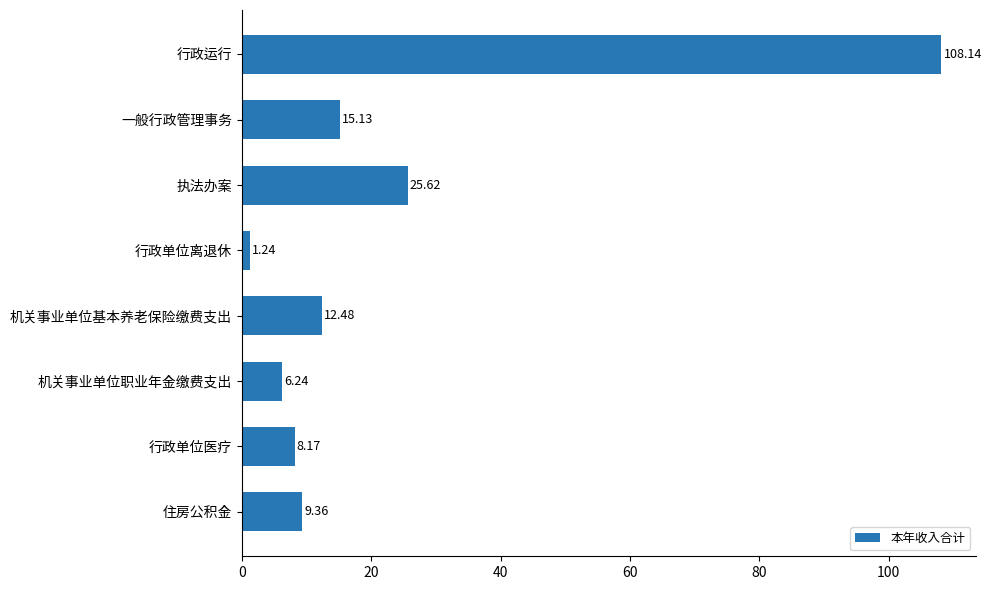

What is the difference between the second highest and second lowest values?

19.4